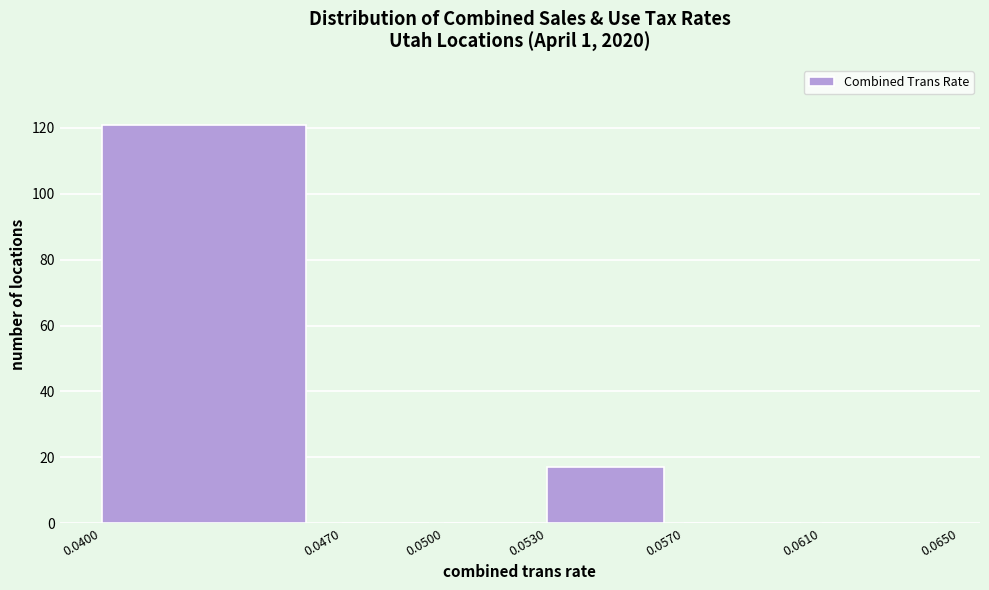

How tall is the bar that spans 0.0400 to 0.0470 on the x-axis? The values are not printed on the chart, so give them approximately, as read against the axis.

122